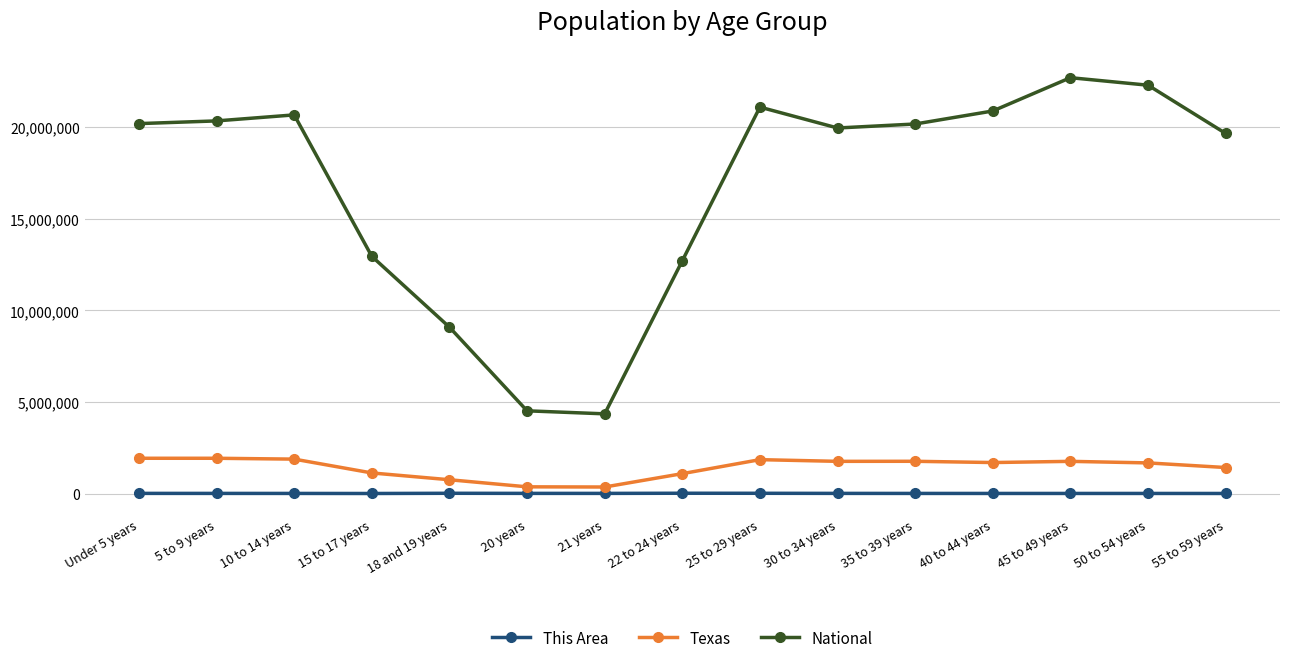

The value of National at 50 to 54 years is 36972638. True or false?

False